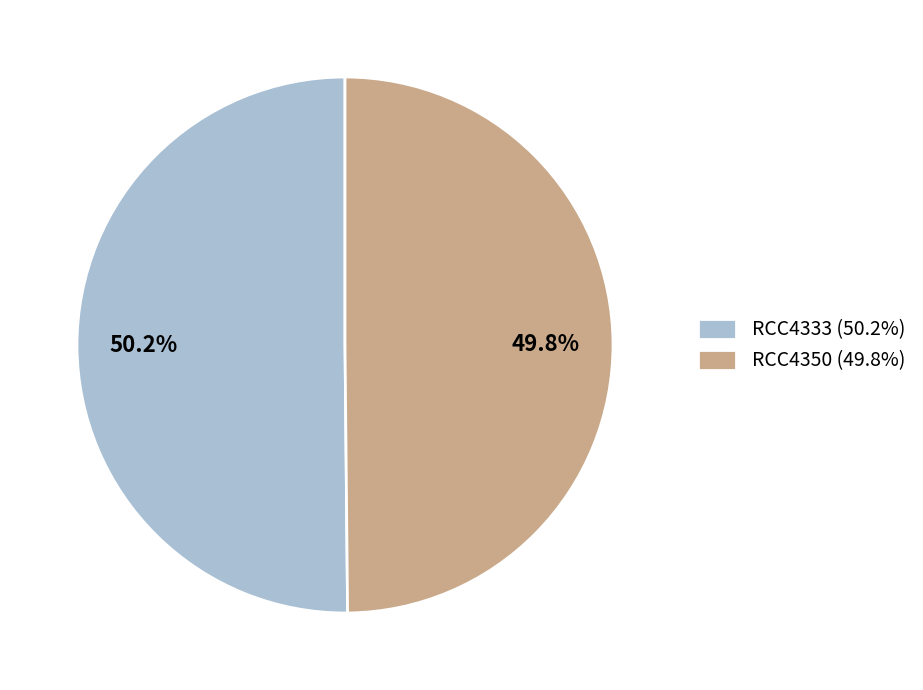

What is the total percentage of RCC4350 (49.8%) and RCC4333 (50.2%)?

100.0%